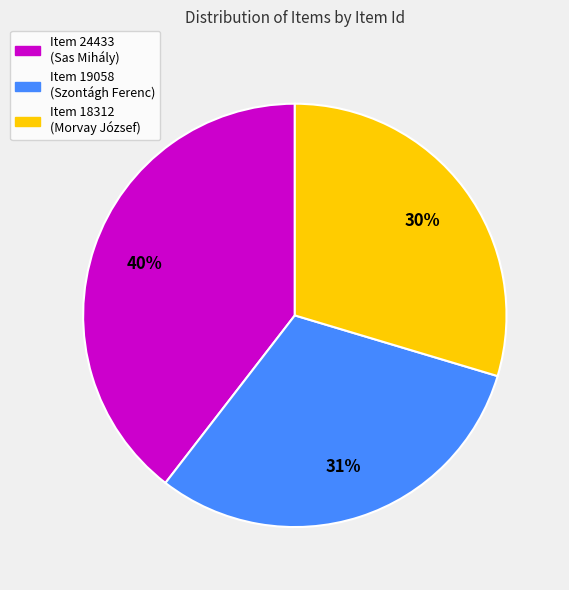

Count the number of slices in the pie.

3